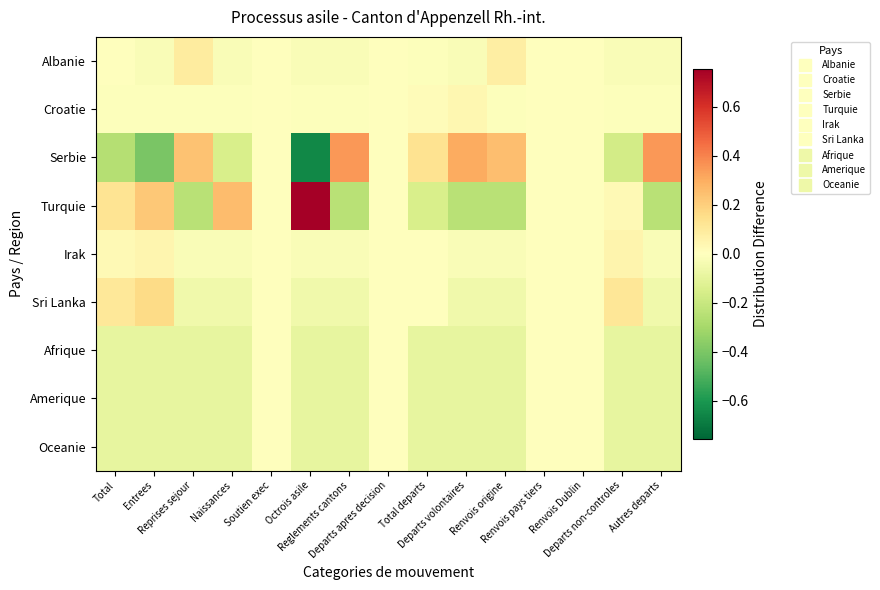

Reading left to right, extract all data points from this chart.

Albanie: Total=0.0	Entrees=-0.0	Reprises sejour=0.1	Naissances=-0.0	Soutien exec=-0.0	Octrois asile=-0.0	Reglements cantons=-0.0	Departs apres decision=-0.0	Total departs=-0.0	Departs volontaires=-0.0	Renvois origine=0.1	Renvois pays tiers=-0.0	Renvois Dublin=-0.0	Departs non-controles=-0.0	Autres departs=-0.0
Croatie: Total=-0.0	Entrees=-0.0	Reprises sejour=-0.0	Naissances=-0.0	Soutien exec=-0.0	Octrois asile=-0.0	Reglements cantons=-0.0	Departs apres decision=-0.0	Total departs=0.0	Departs volontaires=0.0	Renvois origine=-0.0	Renvois pays tiers=-0.0	Renvois Dublin=-0.0	Departs non-controles=-0.0	Autres departs=-0.0
Serbie: Total=-0.3	Entrees=-0.4	Reprises sejour=0.2	Naissances=-0.2	Soutien exec=-0.0	Octrois asile=-0.7	Reglements cantons=0.3	Departs apres decision=-0.0	Total departs=0.1	Departs volontaires=0.3	Renvois origine=0.2	Renvois pays tiers=-0.0	Renvois Dublin=-0.0	Departs non-controles=-0.2	Autres departs=0.3
Turquie: Total=0.1	Entrees=0.2	Reprises sejour=-0.2	Naissances=0.3	Soutien exec=-0.0	Octrois asile=0.8	Reglements cantons=-0.2	Departs apres decision=-0.0	Total departs=-0.2	Departs volontaires=-0.2	Renvois origine=-0.2	Renvois pays tiers=-0.0	Renvois Dublin=-0.0	Departs non-controles=0.0	Autres departs=-0.2
Irak: Total=0.0	Entrees=0.0	Reprises sejour=-0.0	Naissances=-0.0	Soutien exec=-0.0	Octrois asile=-0.0	Reglements cantons=-0.0	Departs apres decision=-0.0	Total departs=0.0	Departs volontaires=-0.0	Renvois origine=-0.0	Renvois pays tiers=-0.0	Renvois Dublin=-0.0	Departs non-controles=0.1	Autres departs=-0.0
Sri Lanka: Total=0.1	Entrees=0.2	Reprises sejour=-0.1	Naissances=-0.1	Soutien exec=-0.0	Octrois asile=-0.1	Reglements cantons=-0.1	Departs apres decision=-0.0	Total departs=0.0	Departs volontaires=-0.1	Renvois origine=-0.1	Renvois pays tiers=-0.0	Renvois Dublin=-0.0	Departs non-controles=0.1	Autres departs=-0.1
Afrique: Total=-0.1	Entrees=-0.1	Reprises sejour=-0.1	Naissances=-0.1	Soutien exec=-0.0	Octrois asile=-0.1	Reglements cantons=-0.1	Departs apres decision=-0.0	Total departs=-0.1	Departs volontaires=-0.1	Renvois origine=-0.1	Renvois pays tiers=-0.0	Renvois Dublin=-0.0	Departs non-controles=-0.1	Autres departs=-0.1
Amerique: Total=-0.1	Entrees=-0.1	Reprises sejour=-0.1	Naissances=-0.1	Soutien exec=-0.0	Octrois asile=-0.1	Reglements cantons=-0.1	Departs apres decision=-0.0	Total departs=-0.1	Departs volontaires=-0.1	Renvois origine=-0.1	Renvois pays tiers=-0.0	Renvois Dublin=-0.0	Departs non-controles=-0.1	Autres departs=-0.1
Oceanie: Total=-0.1	Entrees=-0.1	Reprises sejour=-0.1	Naissances=-0.1	Soutien exec=-0.0	Octrois asile=-0.1	Reglements cantons=-0.1	Departs apres decision=-0.0	Total departs=-0.1	Departs volontaires=-0.1	Renvois origine=-0.1	Renvois pays tiers=-0.0	Renvois Dublin=-0.0	Departs non-controles=-0.1	Autres departs=-0.1